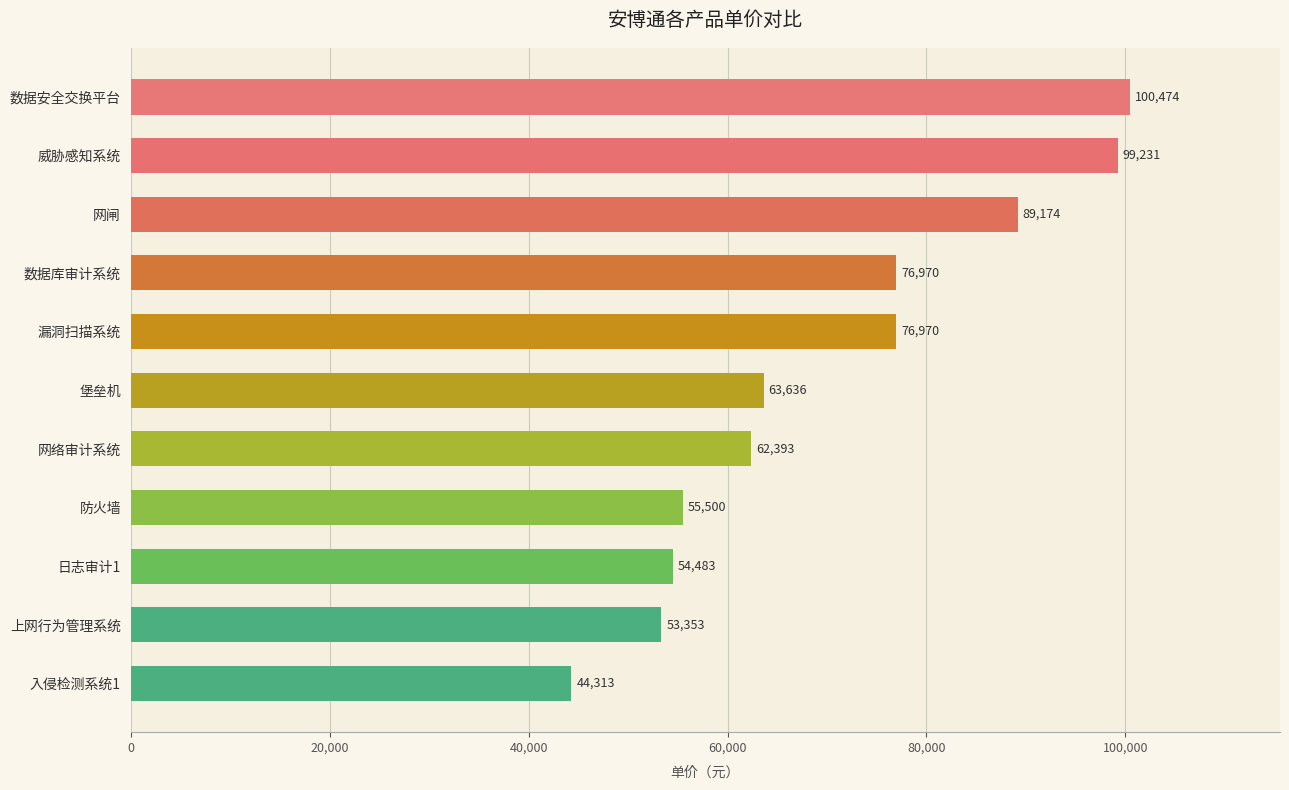

Are the bars grouped side by side (vs. stacked)?

No